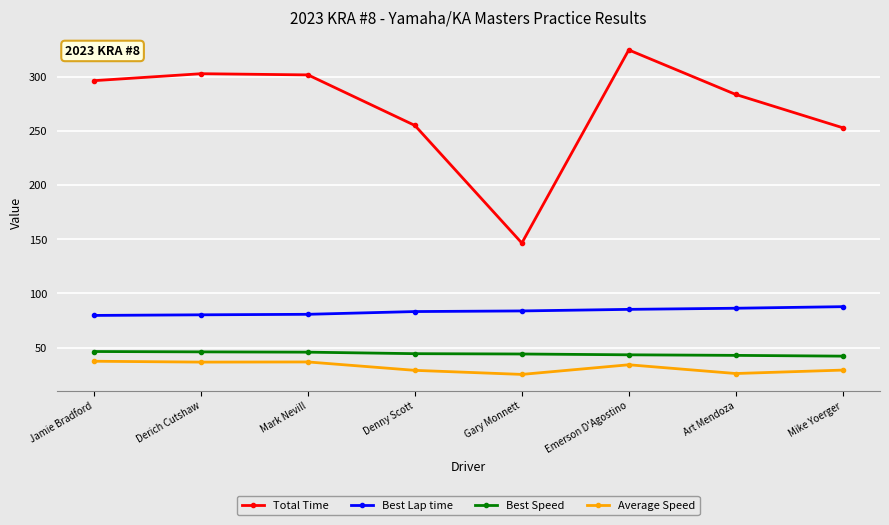

True or false: Best Lap time has a value of 83.8 at Gary Monnett.

True